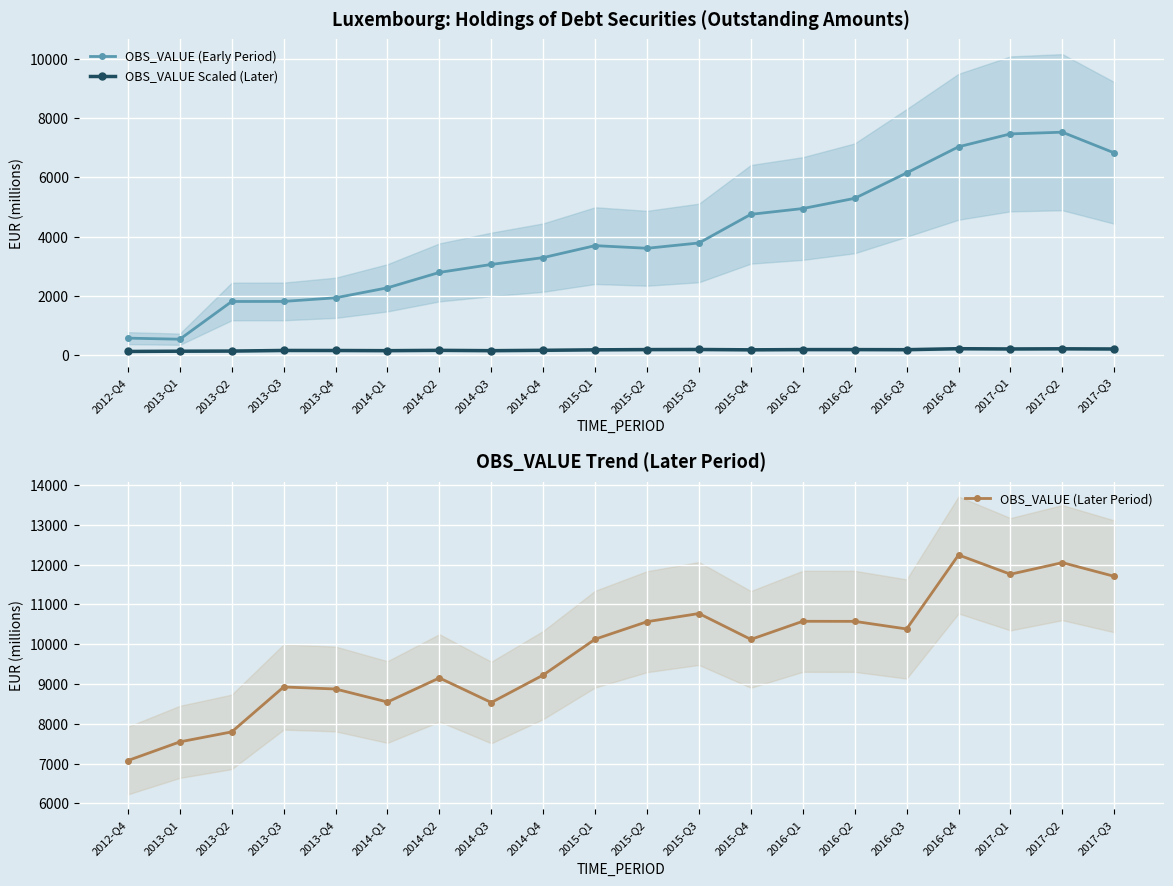

Is it true that OBS_VALUE (Later Period) equals 7076.0 at 2012-Q4?

True